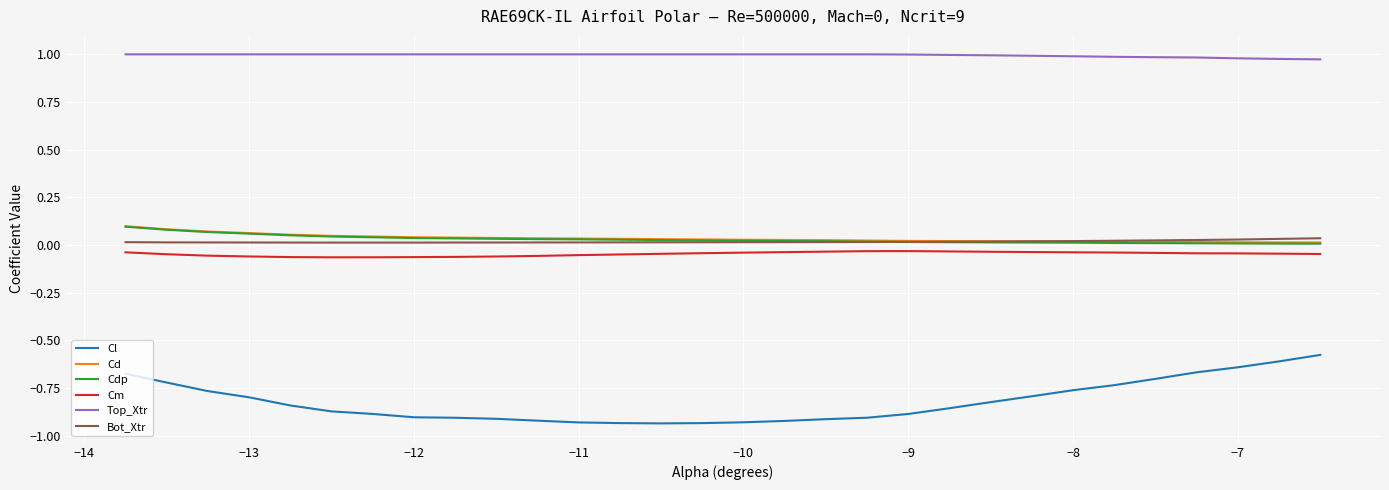

True or false: Top_Xtr and Cd intersect in this chart.

False